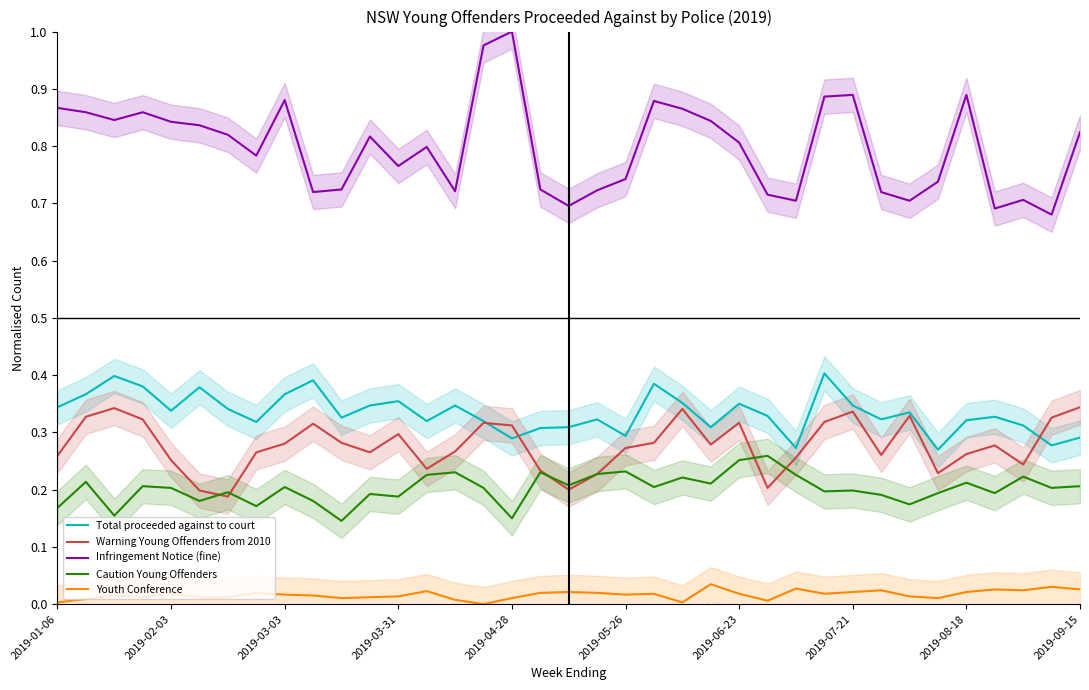

The Infringement Notice (fine) series shows 1.1 at 34. True or false?

False